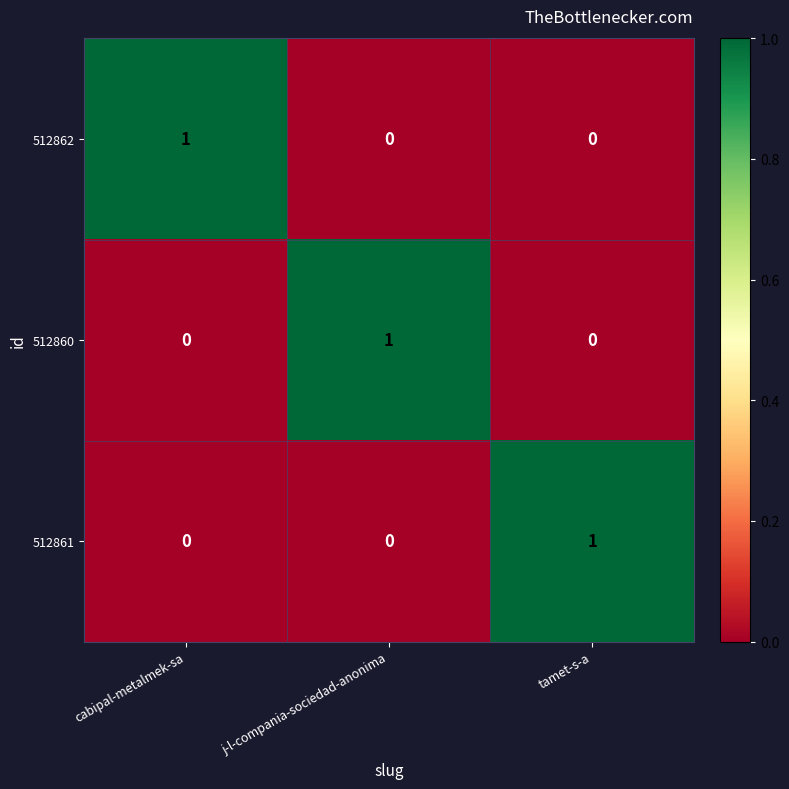

Reading left to right, list all the values displayed in this chart.

512862: cabipal-metalmek-sa=1	j-l-compania-sociedad-anonima=0	tamet-s-a=0
512860: cabipal-metalmek-sa=0	j-l-compania-sociedad-anonima=1	tamet-s-a=0
512861: cabipal-metalmek-sa=0	j-l-compania-sociedad-anonima=0	tamet-s-a=1